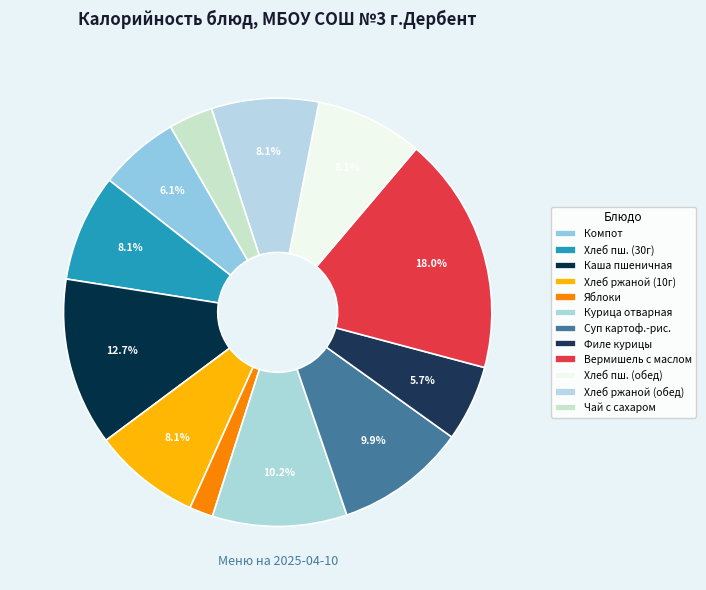

How many segments does this pie chart have?

12